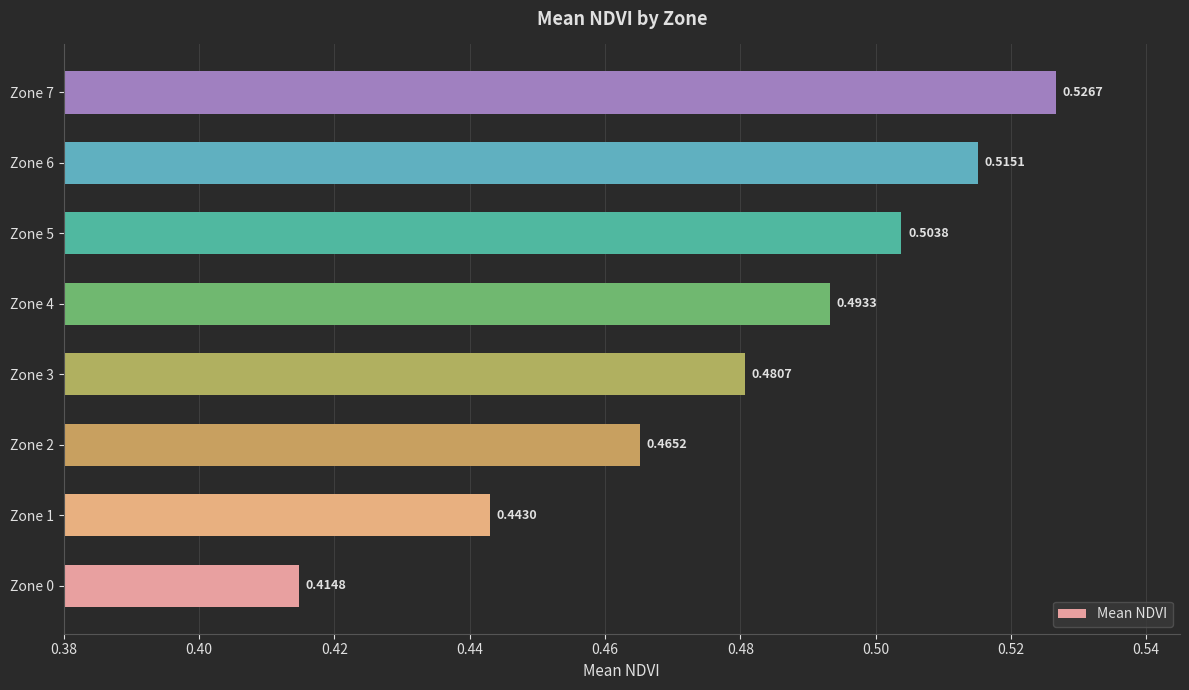

What is the difference between the maximum and minimum values?

0.1